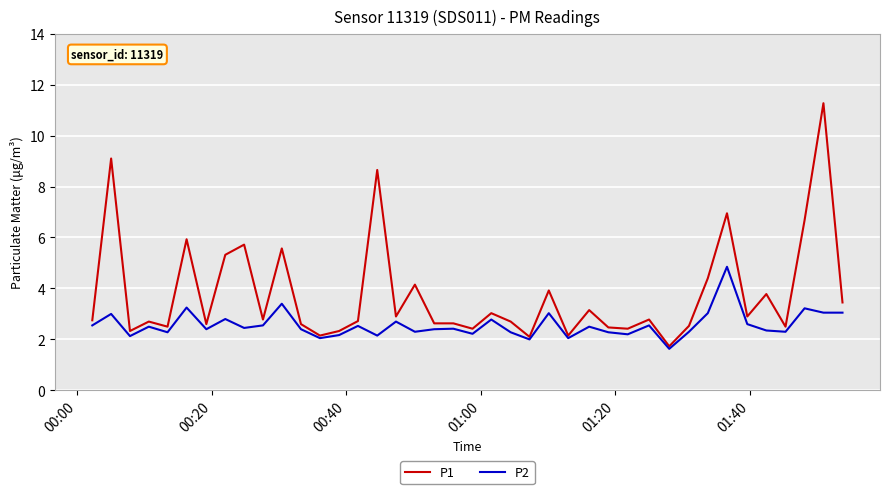

What is the lowest value of the P2 series?

1.6